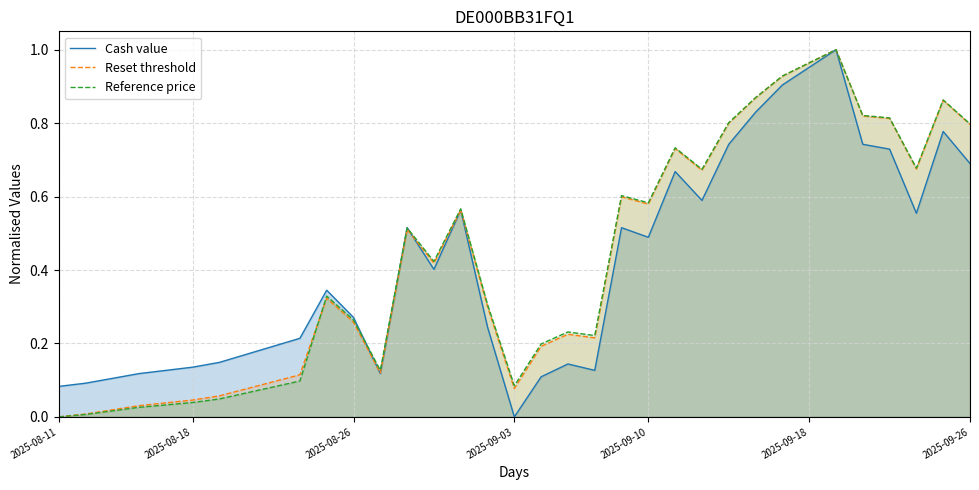

The Reset threshold series shows 1.0 at 2025-09-10. True or false?

False